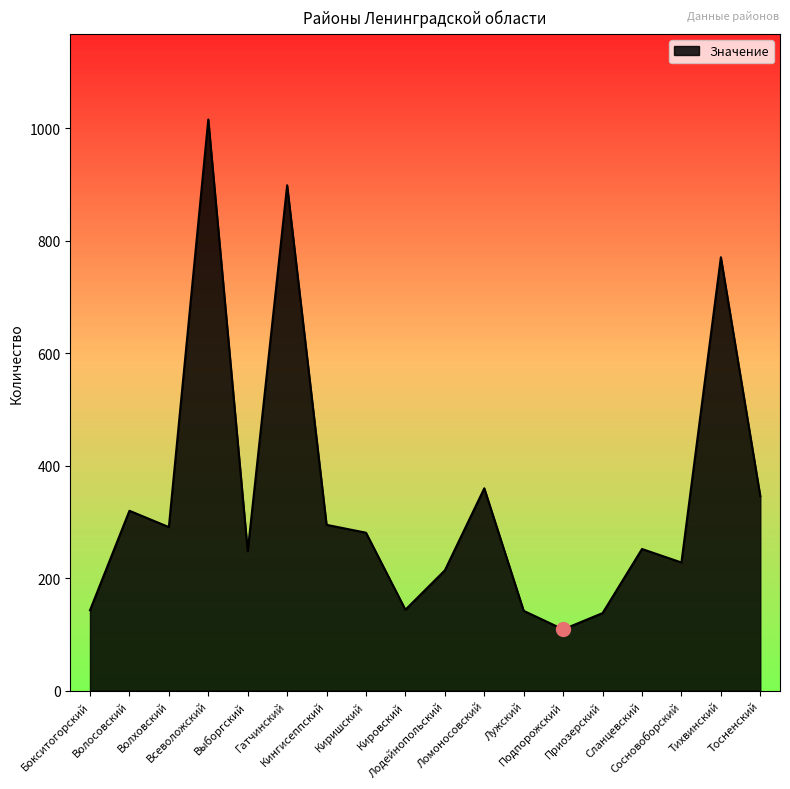

Which label corresponds to the largest value in the chart?

Всеволожский